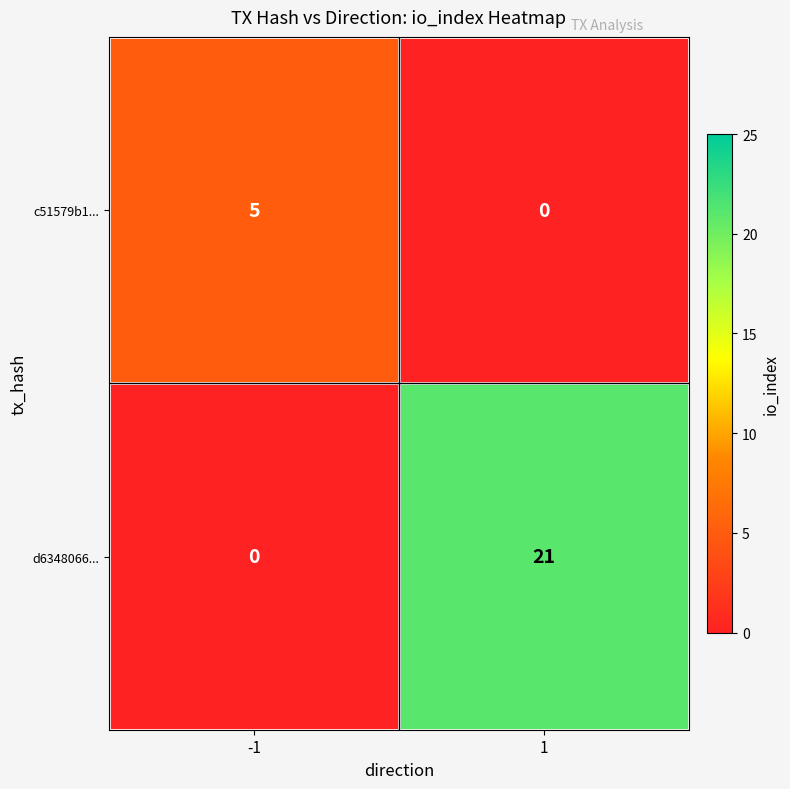

List the series in order of their overall mean, highest first.

d6348066..., c51579b1...